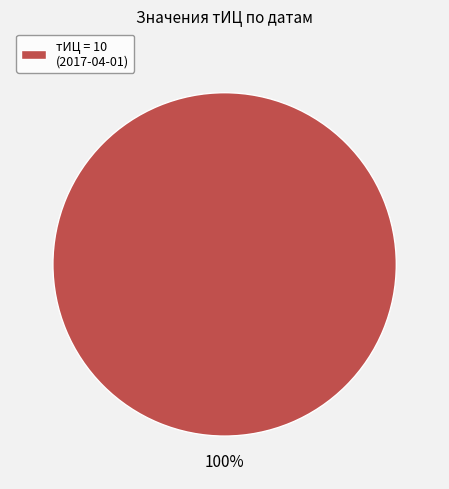

Is it true that тИЦ = 10 (2017-04-01) is 92% of the pie?

False